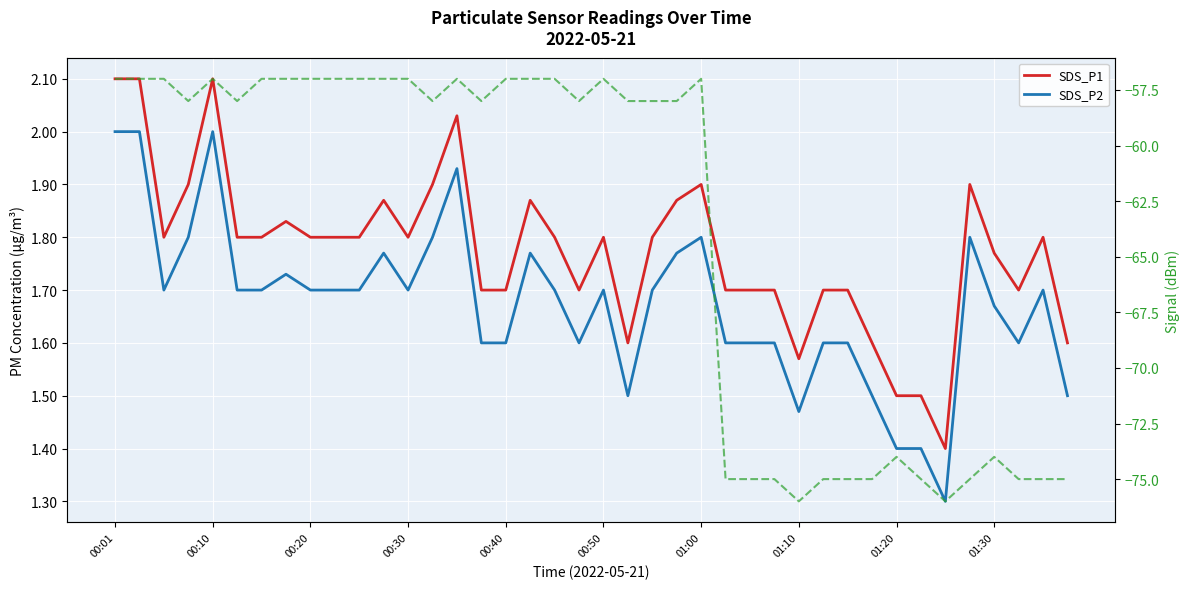

What is the average value of the Signal series?

-64.0